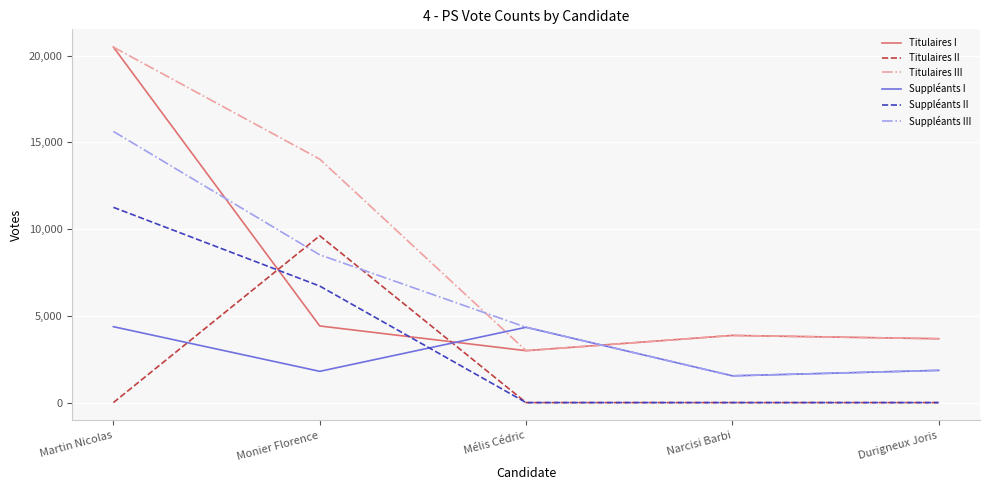

Does the chart have visible grid lines?

Yes